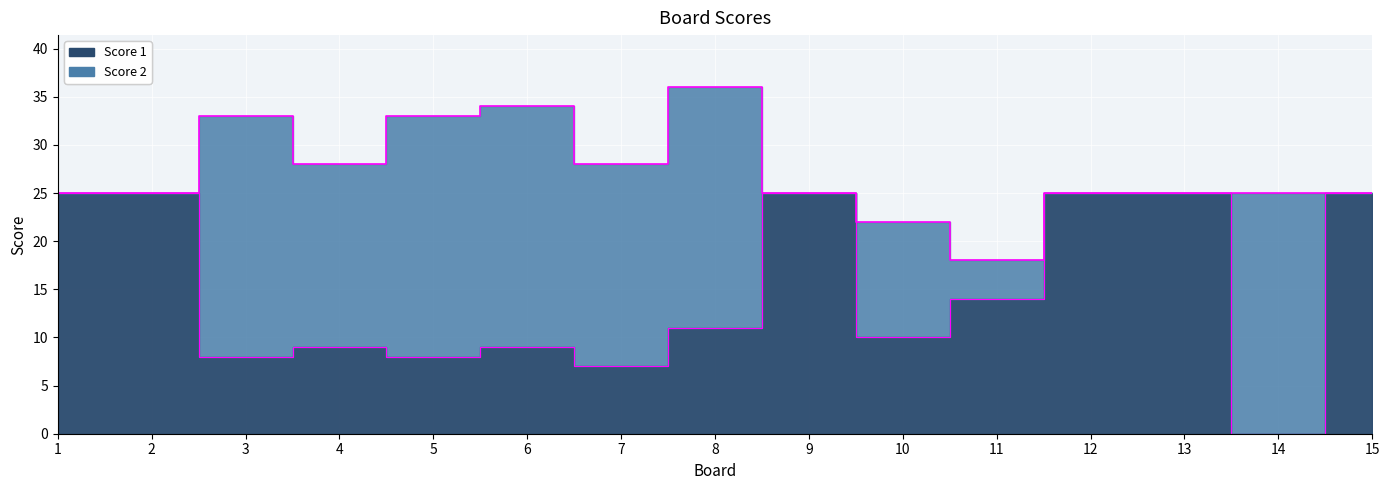

What is the ratio of the value at 7 to the value at 5?

0.9